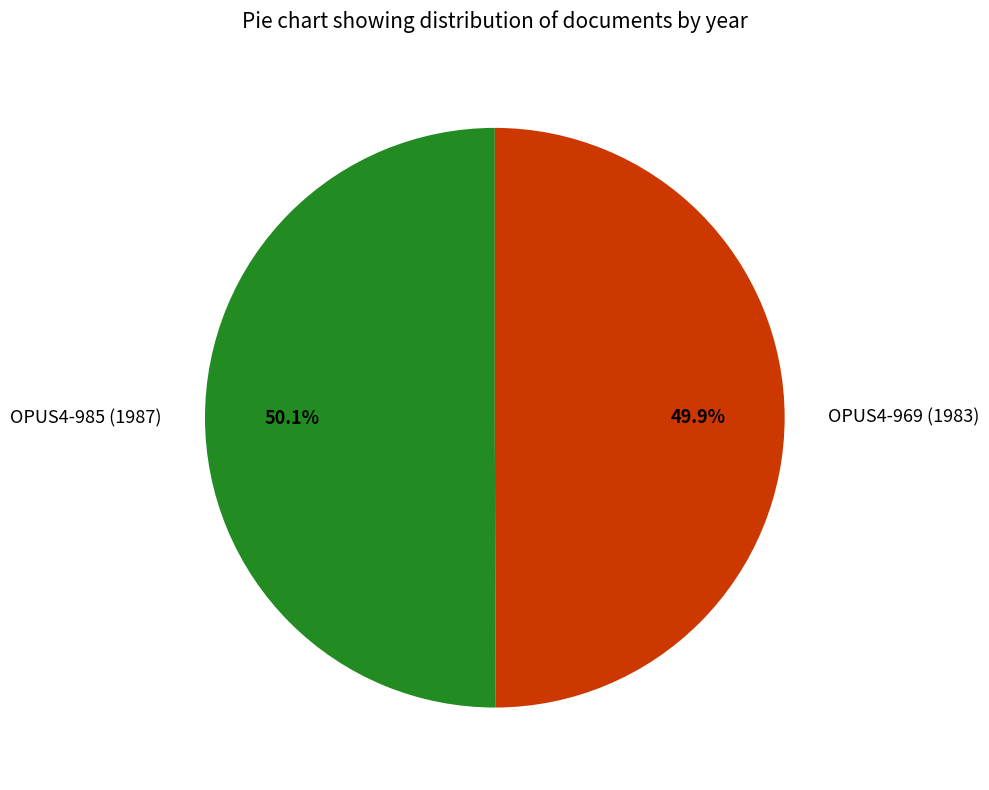

How many segments does this pie chart have?

2